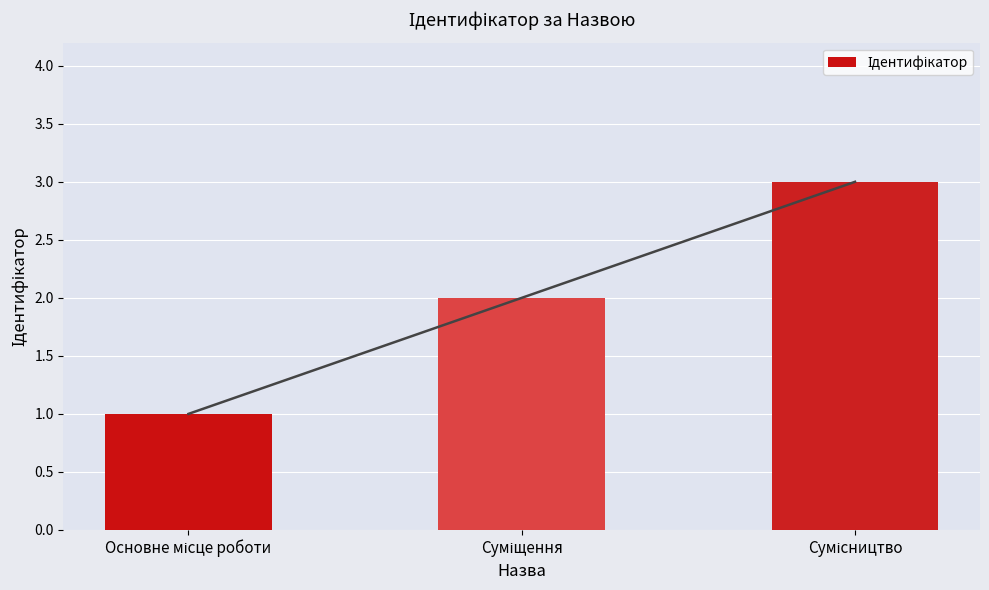

Is it true that the value at Сумісництво is 5?

False